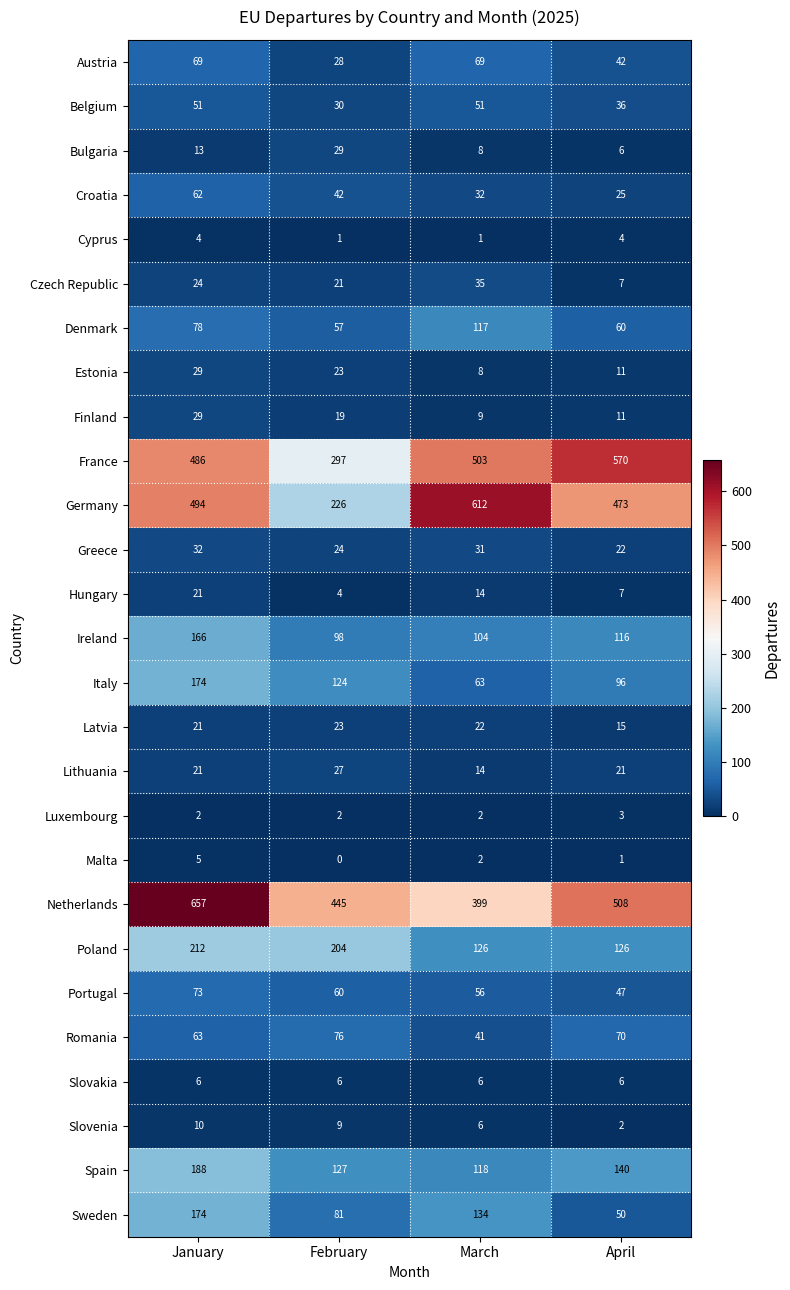

At how many categories does at least one series exceed 211?

4